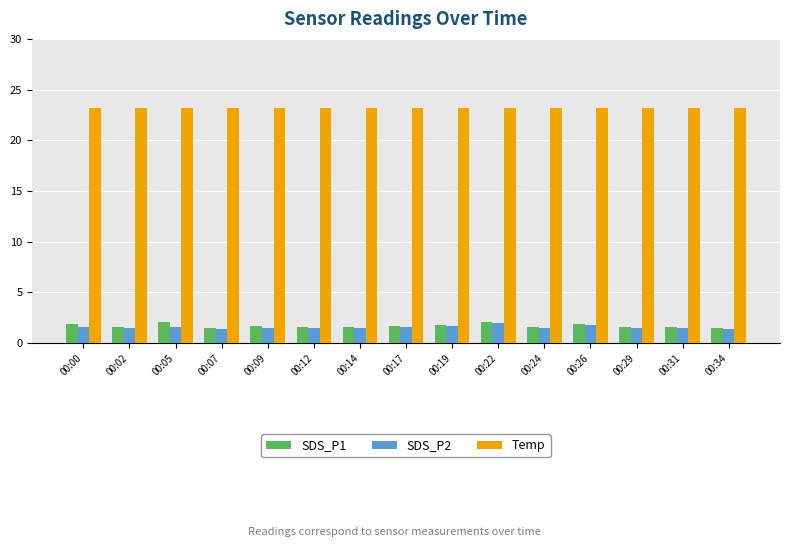

What is the greatest value displayed?

23.2